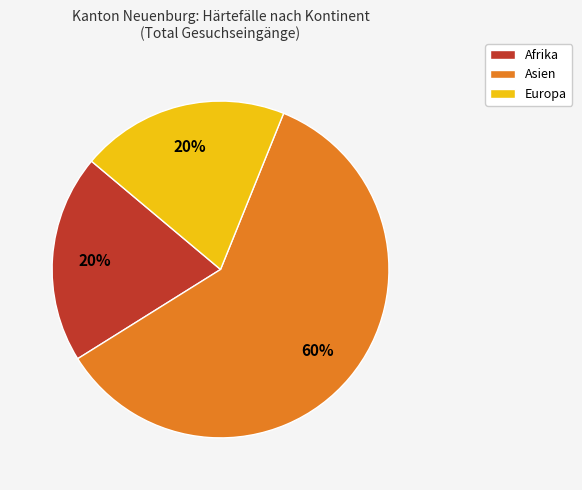

To the nearest percent, what is the average slice percentage?

33%